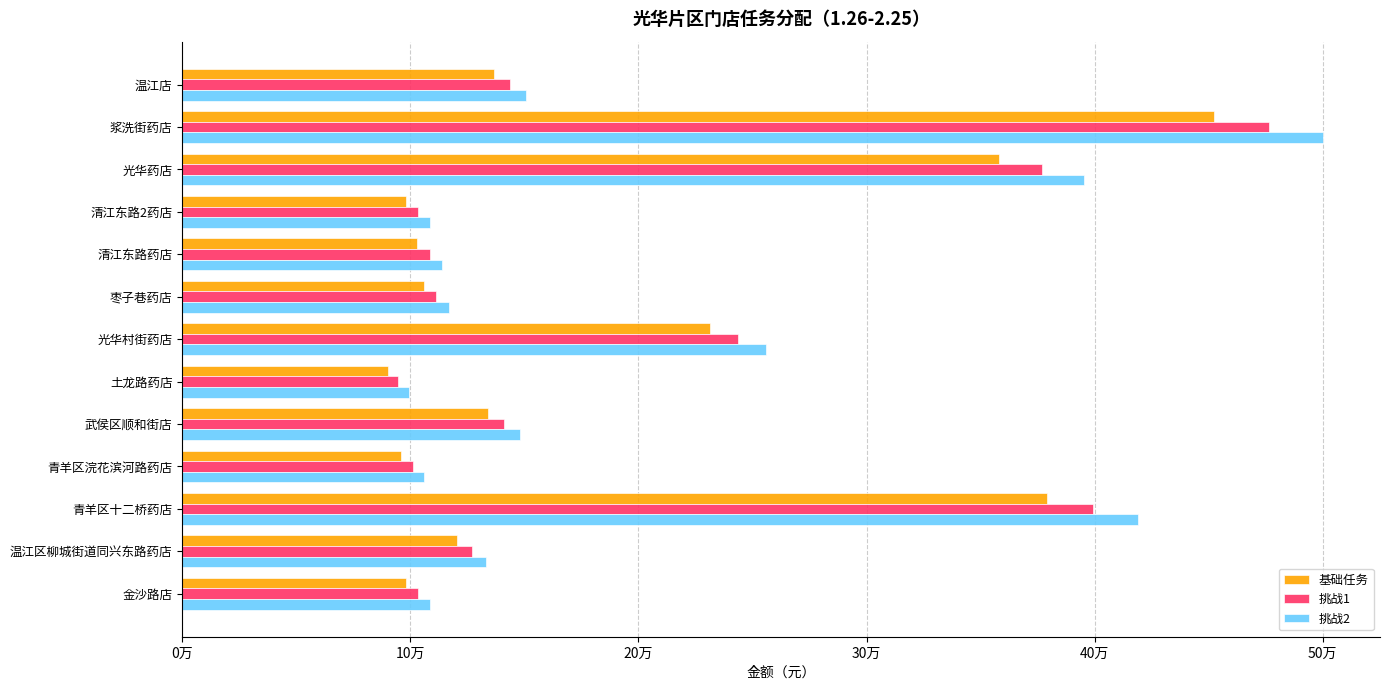

What are all the series names shown in the legend?

基础任务, 挑战1, 挑战2